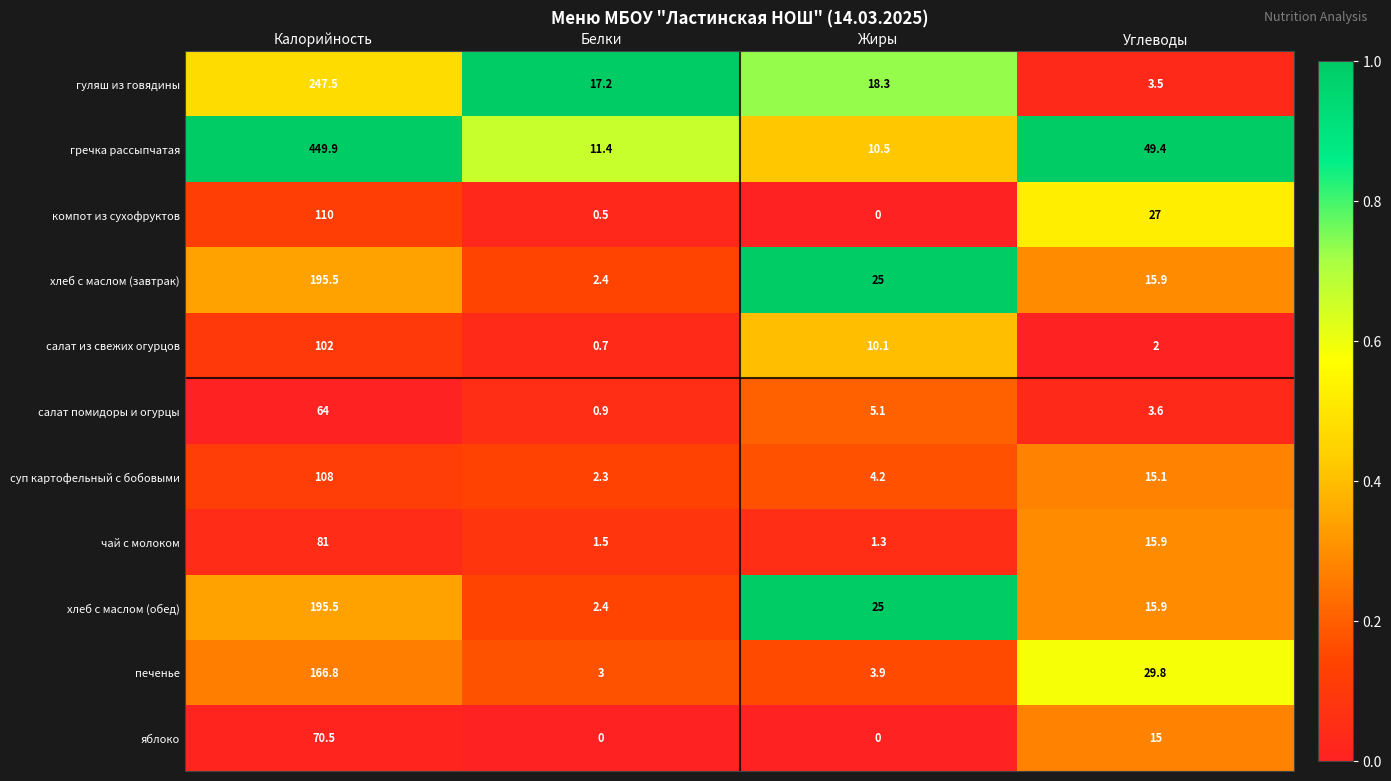

What is the average value of the печенье series?

50.9